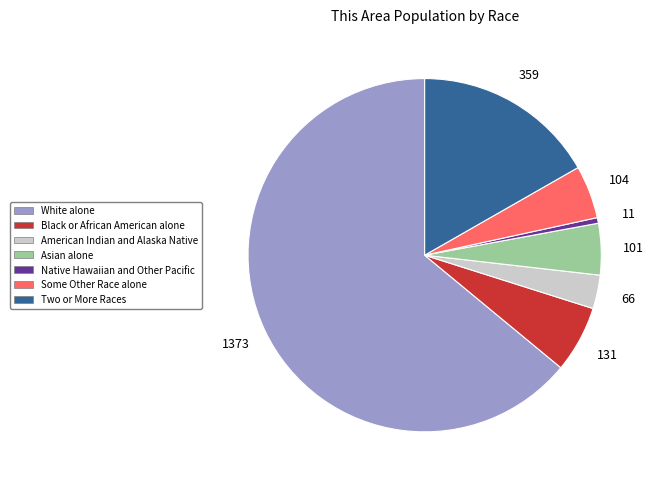

Approximately how many times larger is the value at Two or More Races compared to American Indian and Alaska Native?

5.4